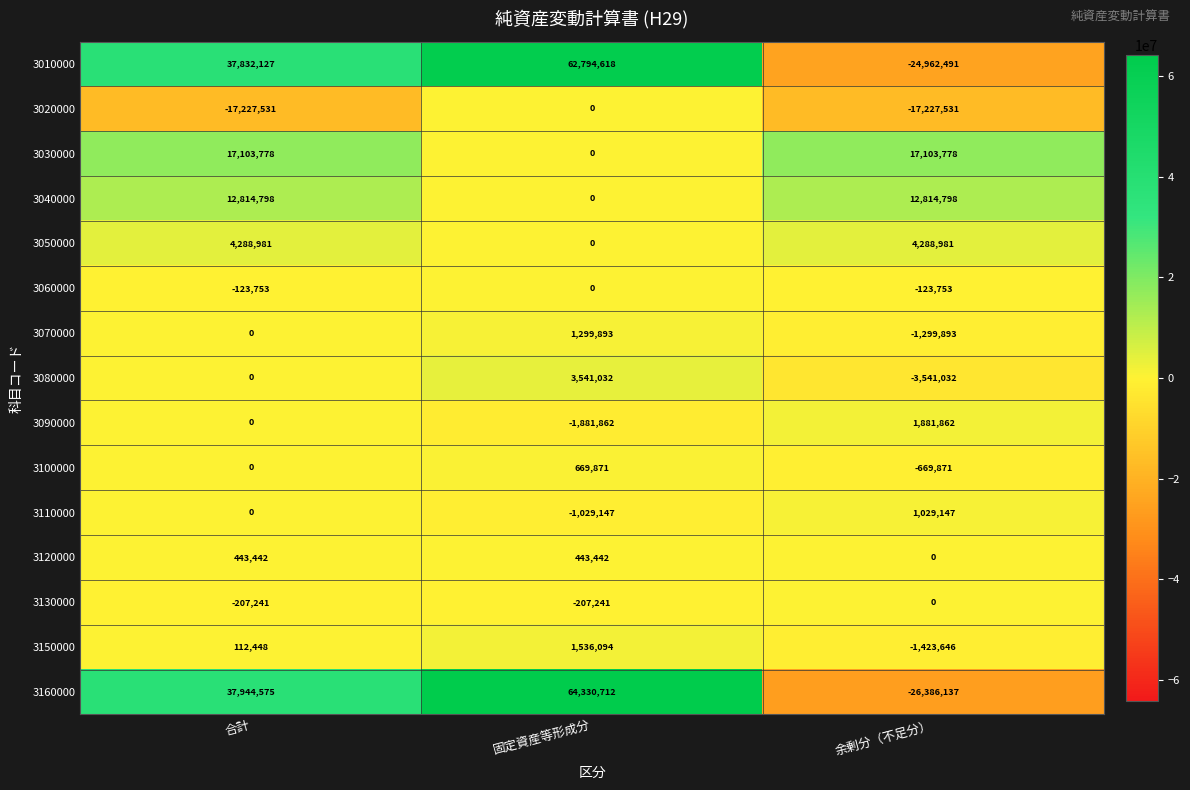

At which category is the sum across all series the highest?

固定資産等形成分